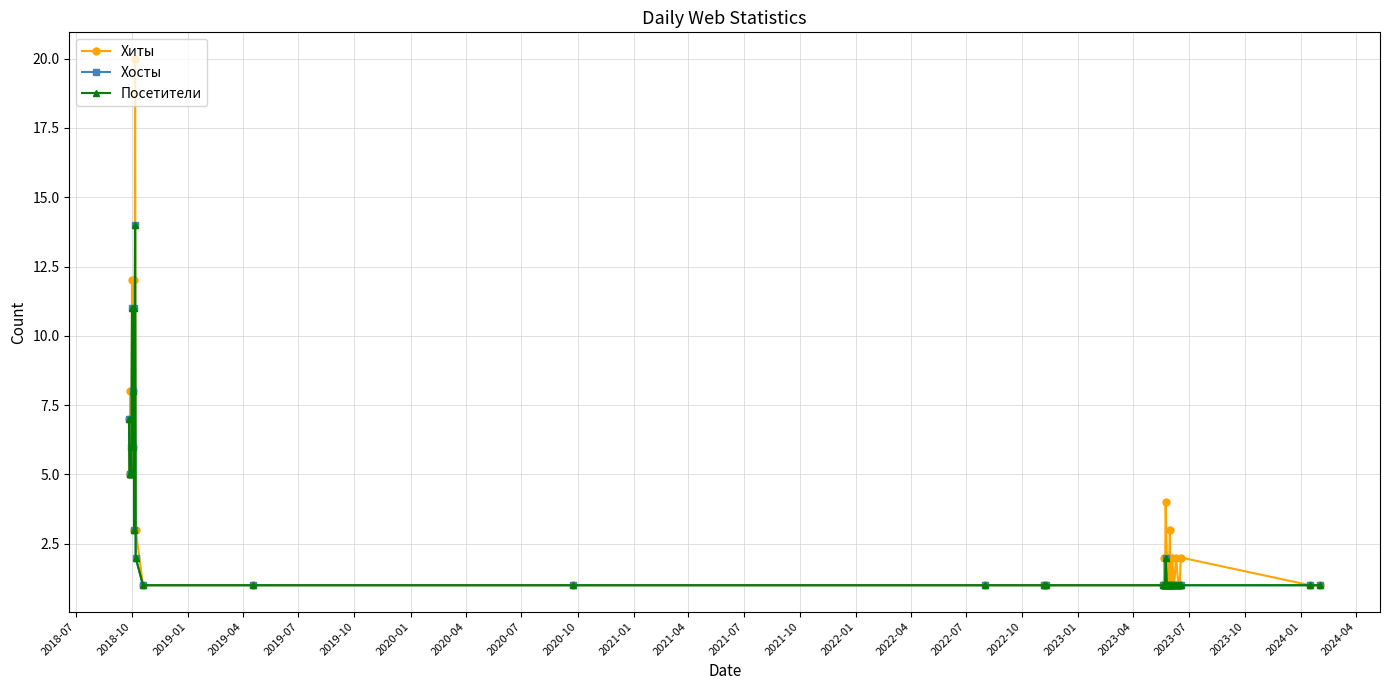

Rank the series by their maximum value, from highest to lowest.

Хиты, Хосты, Посетители